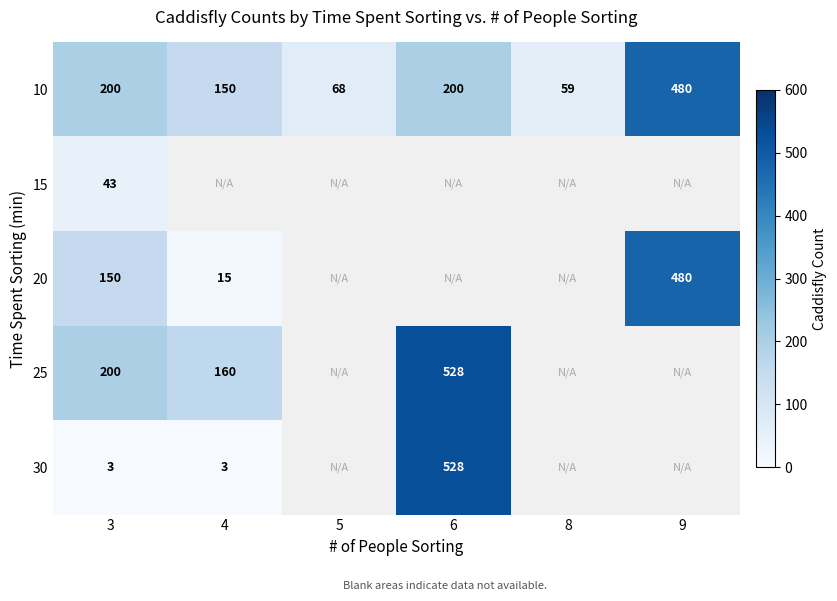

At which label does 10 reach its minimum?

8